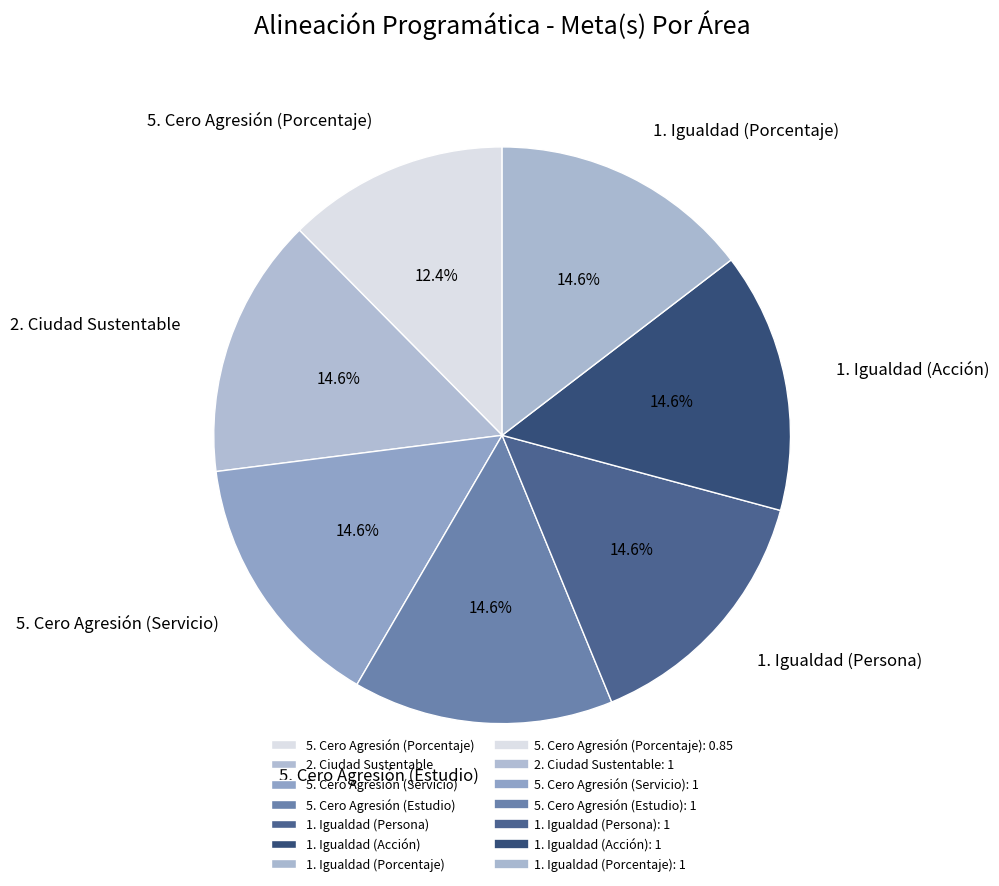

Which slice is the smallest?

5. Cero Agresión (Porcentaje)